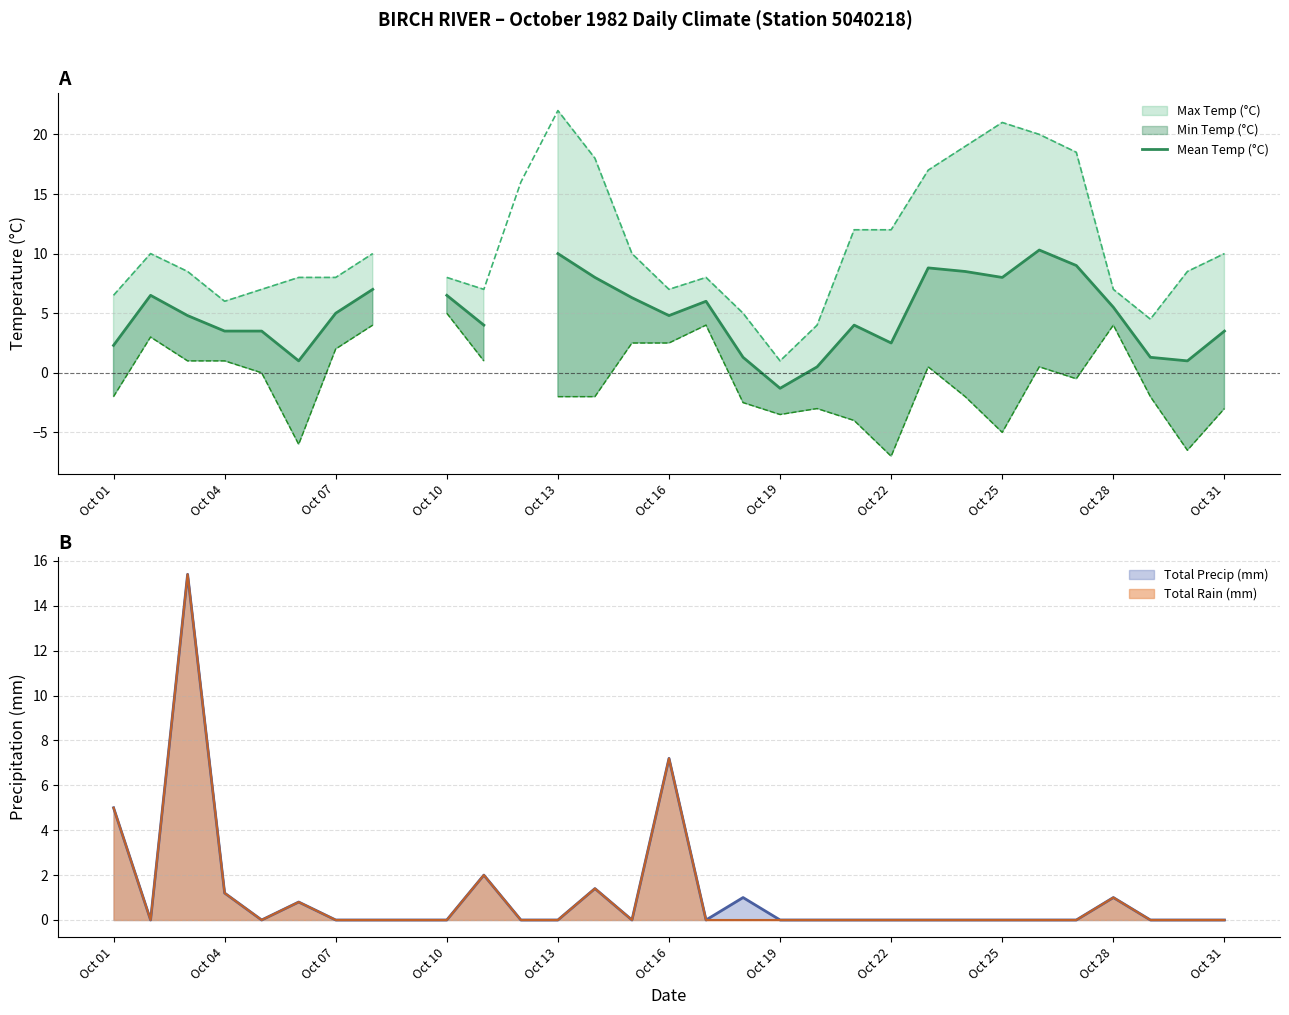

True or false: the data shows 2.3 at Oct 01.

True